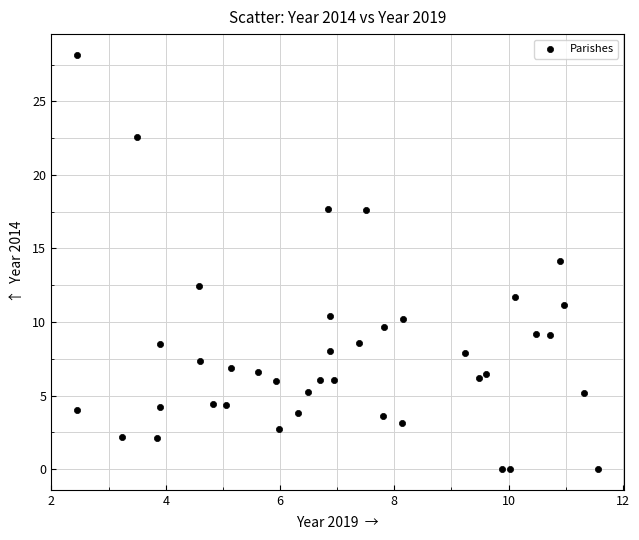

What is the range of Y values (max minus min)?

28.2